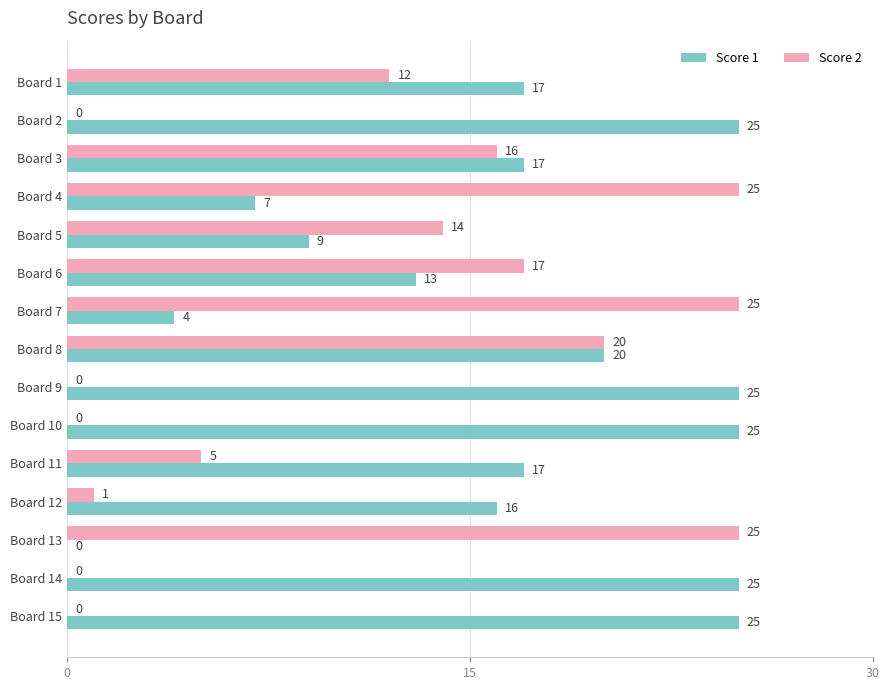

What is the sum of all Score 2 values?

160